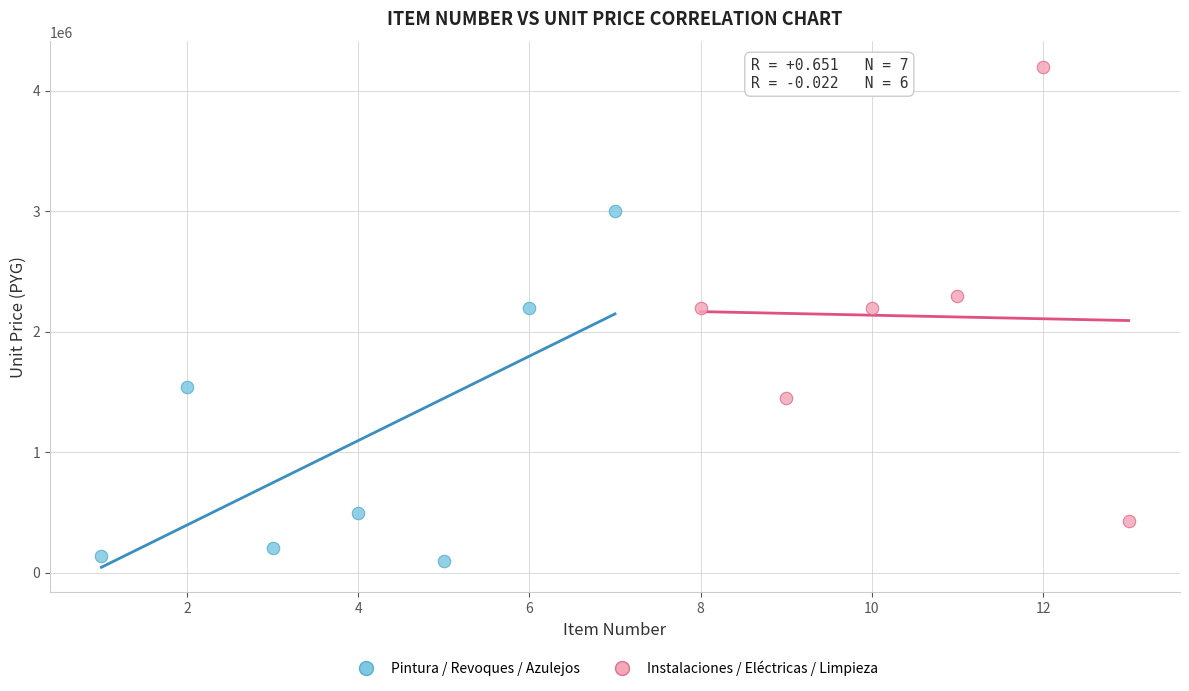

What are all the series names shown in the legend?

Pintura / Revoques / Azulejos, Instalaciones / Eléctricas / Limpieza